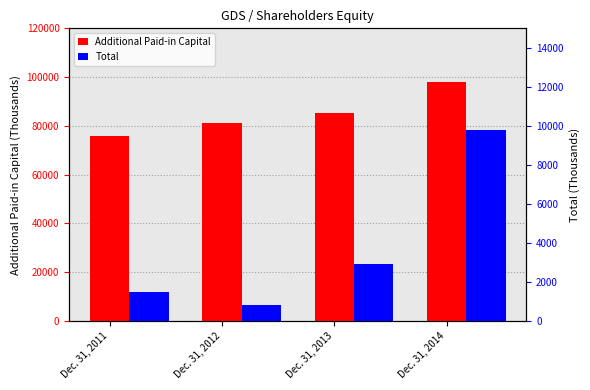

How many series are shown in this chart?

2